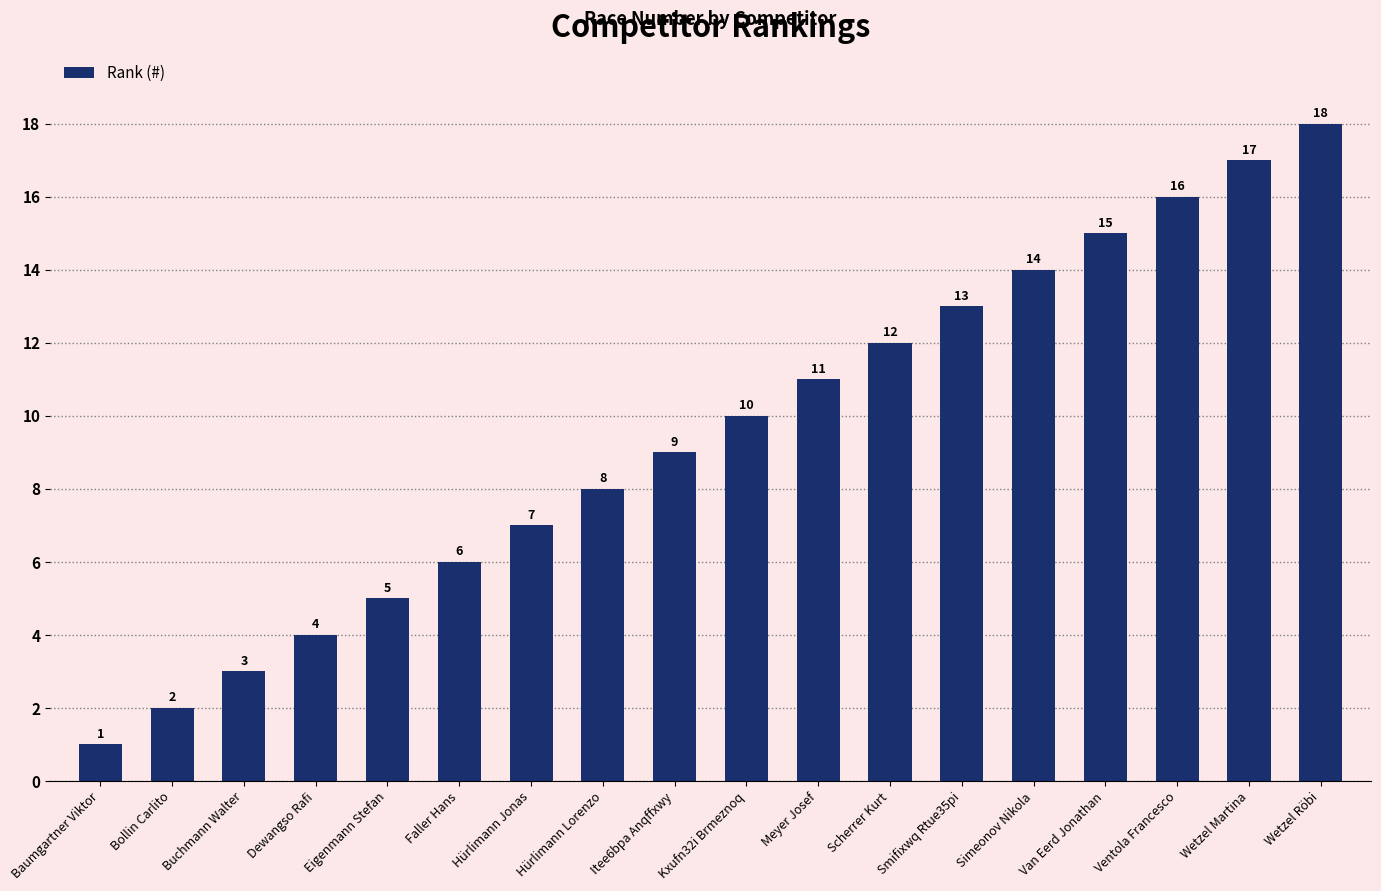

Approximately how many times larger is the value at Hürlimann Lorenzo compared to Eigenmann Stefan?

1.6